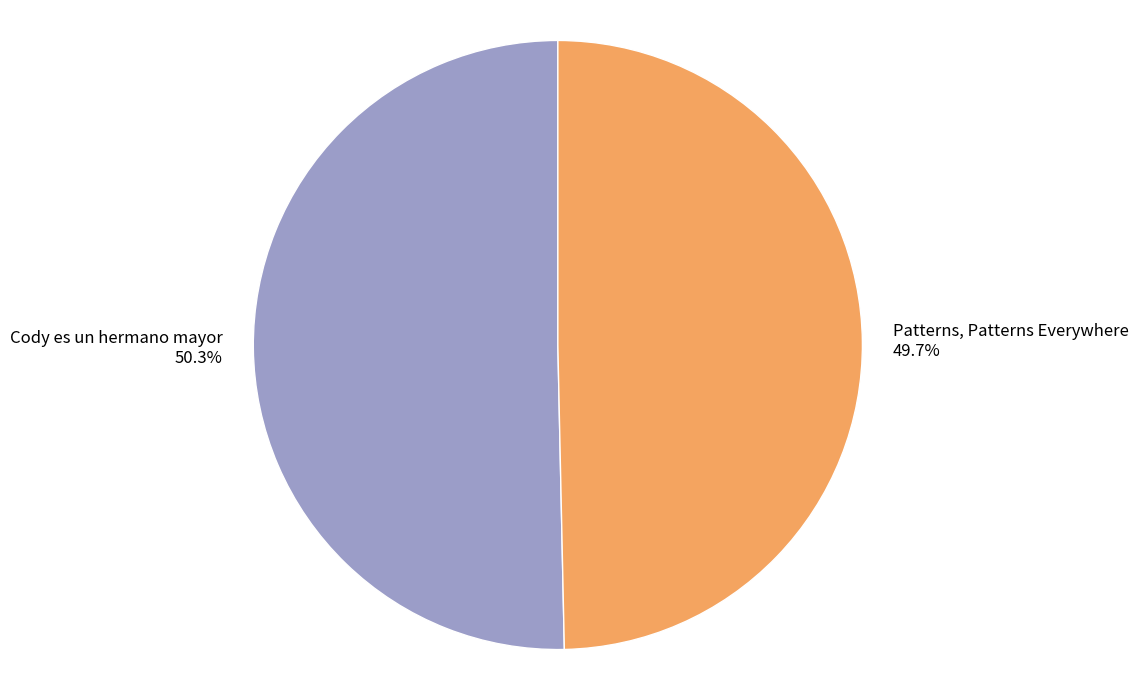

What percentage is the Patterns, Patterns Everywhere slice, to the nearest percent?

50%